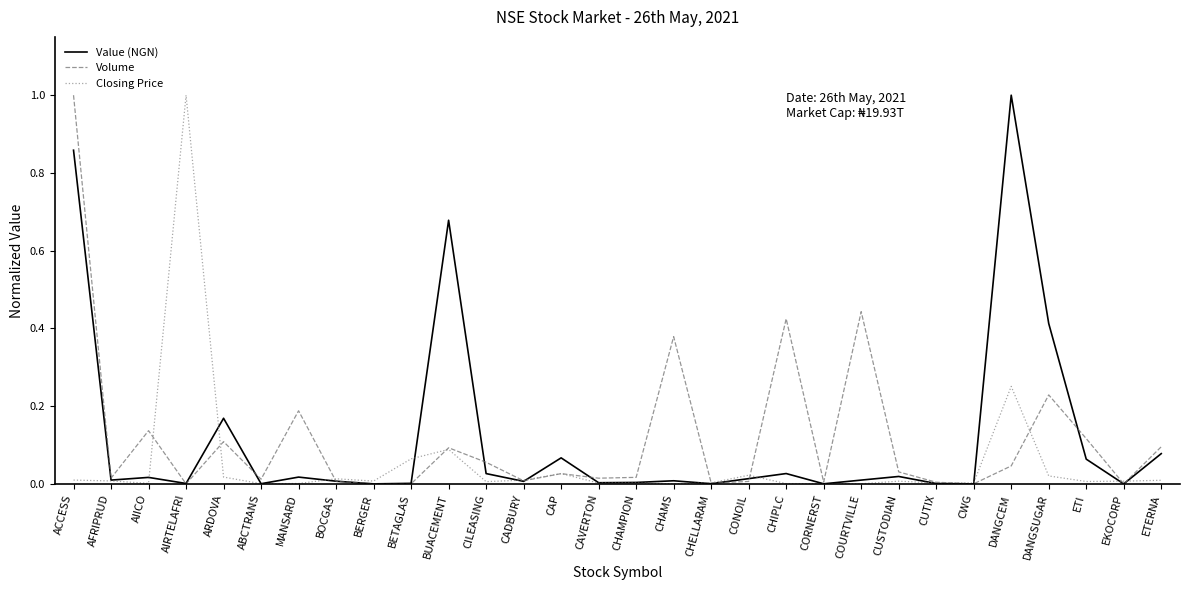

At which label does Value (NGN) reach its peak?

DANGCEM